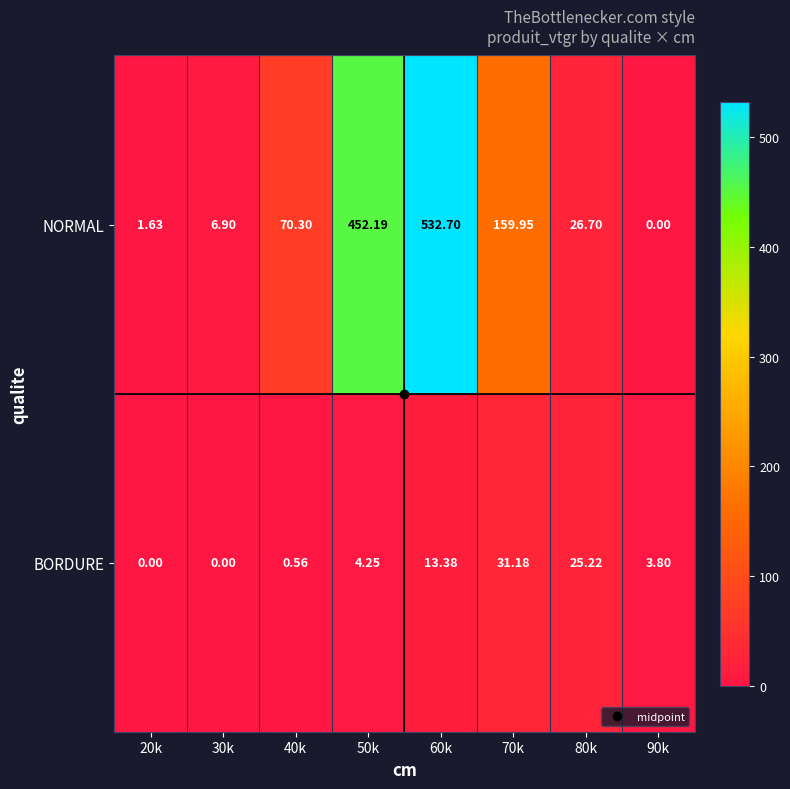

Between 60k and 70k, which series saw the biggest shift?

NORMAL